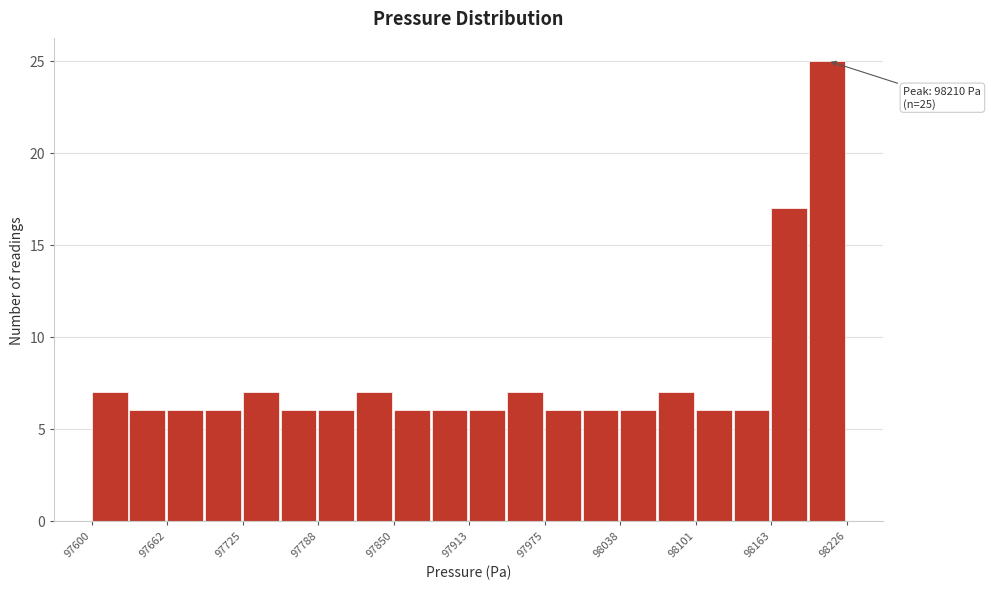

Around what value on the x-axis is the tallest bar? Give the approximate position of its centre, as read against the axis.

98210